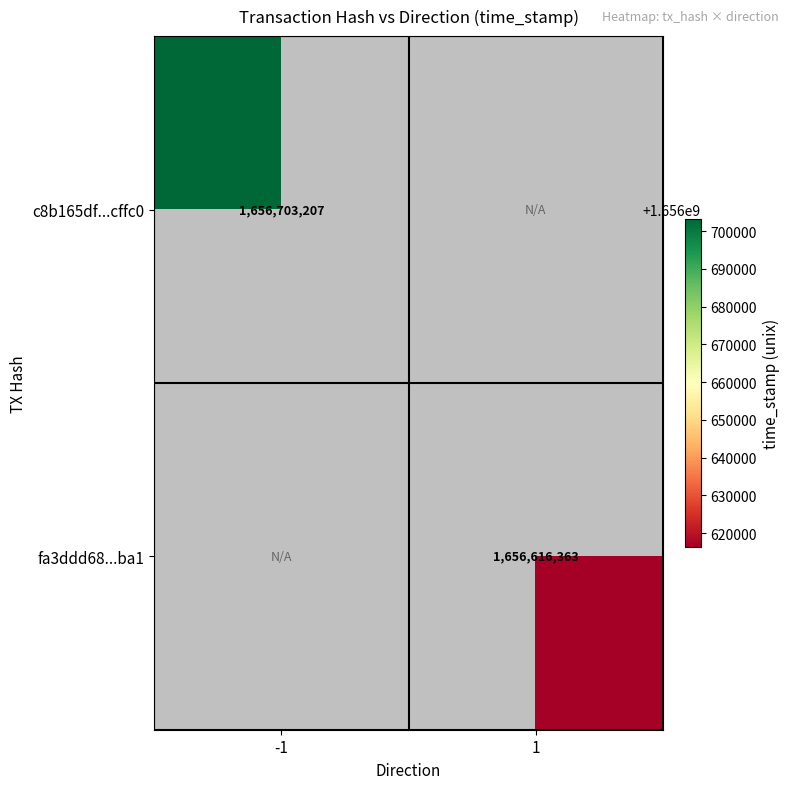

True or false: c8b165df...cffc0 has a value of 1656703207 at -1.

True